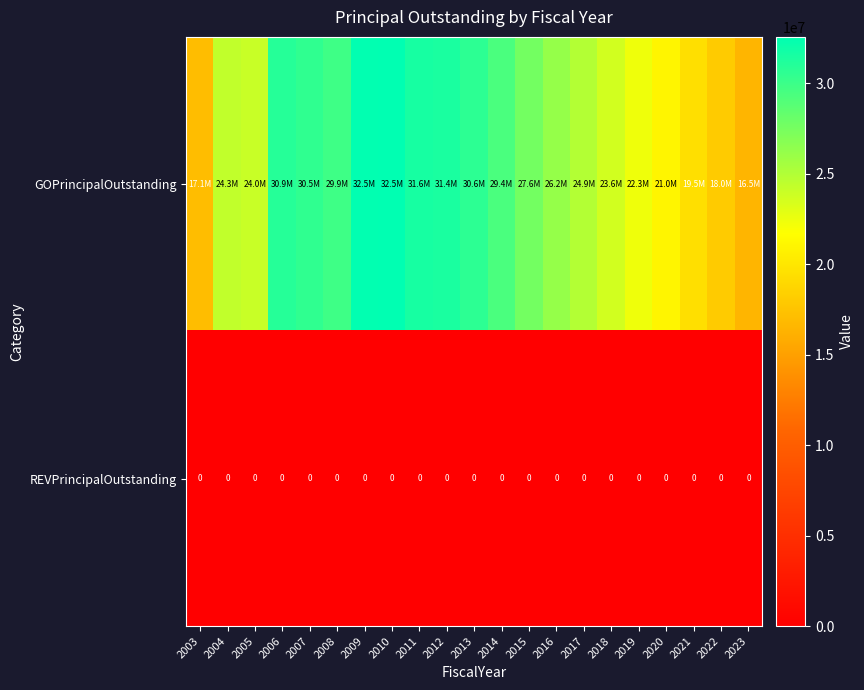

At how many categories does at least one series exceed 4145237?

21